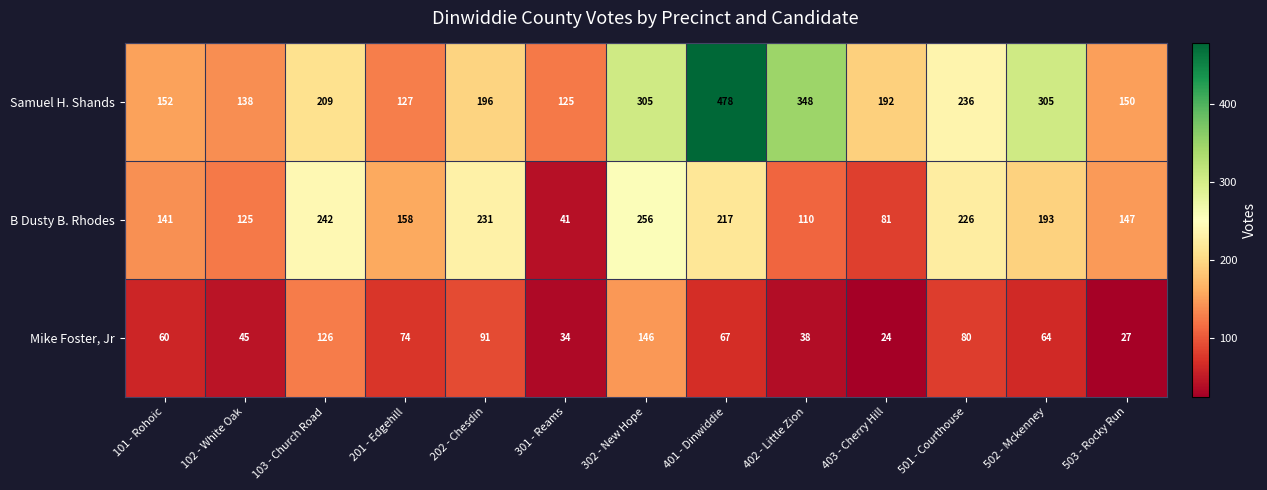

What is the average value of the B Dusty B. Rhodes series?

167